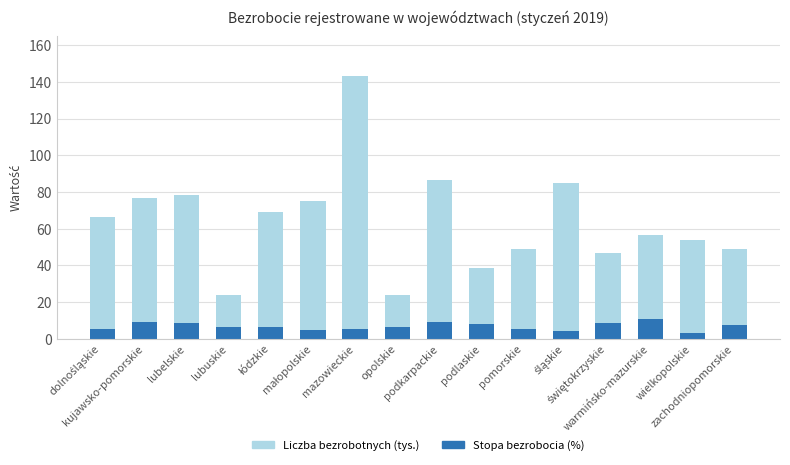

True or false: Liczba bezrobotnych (tys.) has a value of 21.8 at pomorskie.

False